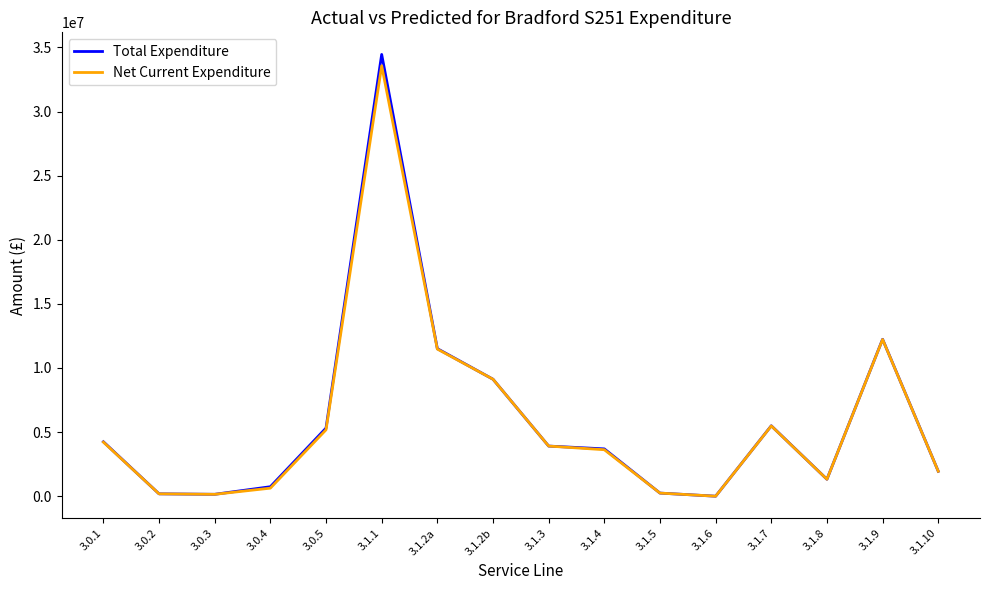

Which series has the widest spread of values?

Total Expenditure